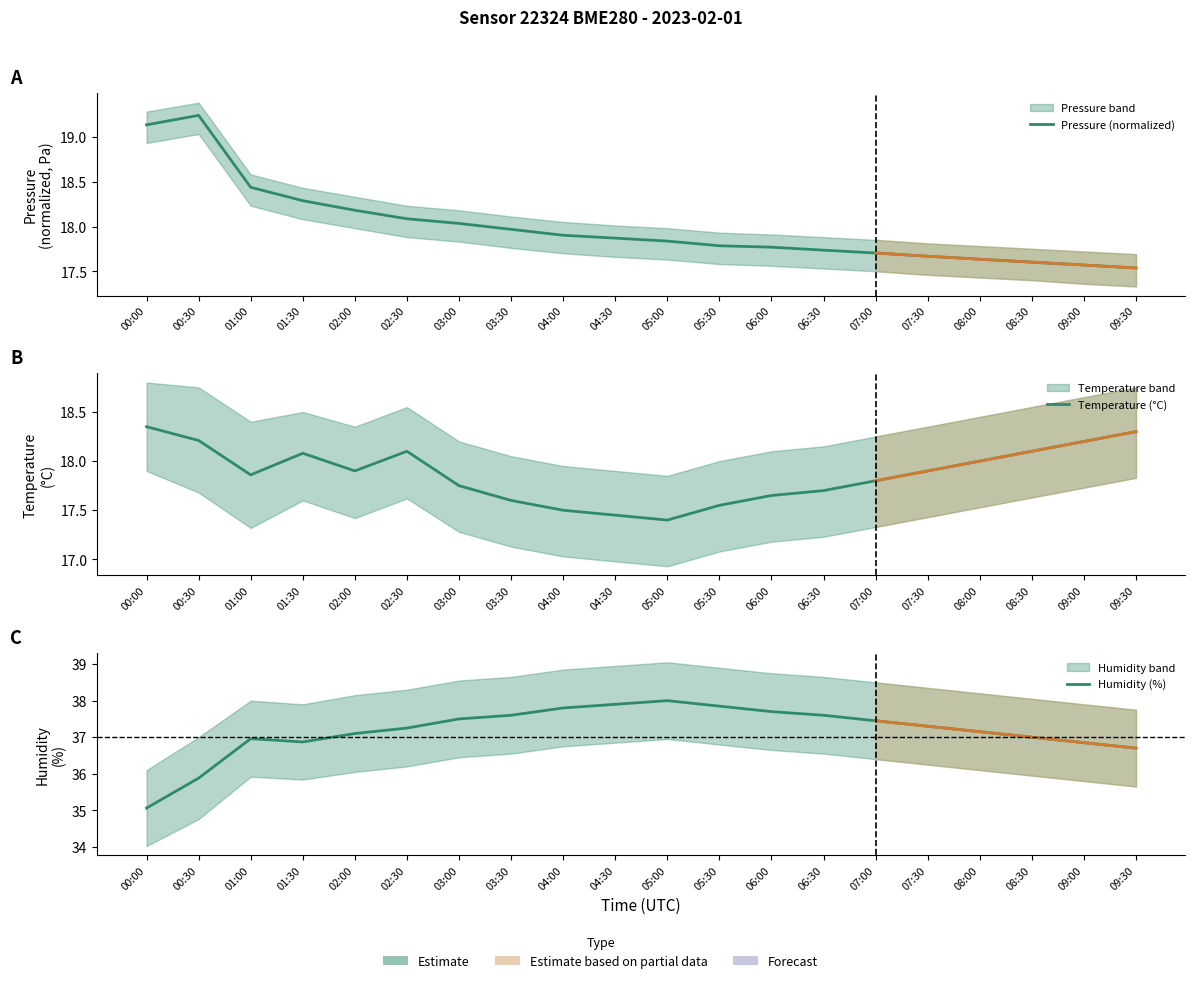

Reading left to right, transcribe all the data shown in this chart.

Pressure (normalized): 19.1	19.2	18.4	18.3	18.2	18.1	18.0	18.0	17.9	17.9	17.8	17.8	17.8	17.7	17.7	17.7	17.6	17.6	17.6	17.5
Temperature (°C): 18.4	18.2	17.9	18.1	17.9	18.1	17.8	17.6	17.5	17.4	17.4	17.6	17.6	17.7	17.8	17.9	18.0	18.1	18.2	18.3
Humidity (%): 35.1	35.9	37.0	36.9	37.1	37.2	37.5	37.6	37.8	37.9	38.0	37.9	37.7	37.6	37.5	37.3	37.1	37.0	36.9	36.7